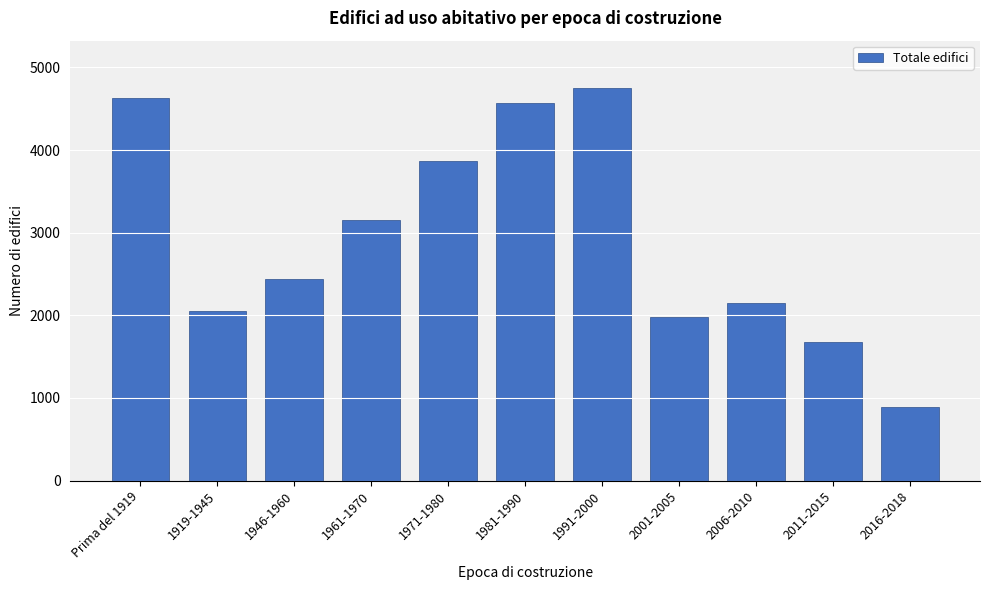

Reading left to right, extract all data points from this chart.

Prima del 1919=4630	1919-1945=2058	1946-1960=2438	1961-1970=3149	1971-1980=3864	1981-1990=4565	1991-2000=4753	2001-2005=1978	2006-2010=2145	2011-2015=1683	2016-2018=885